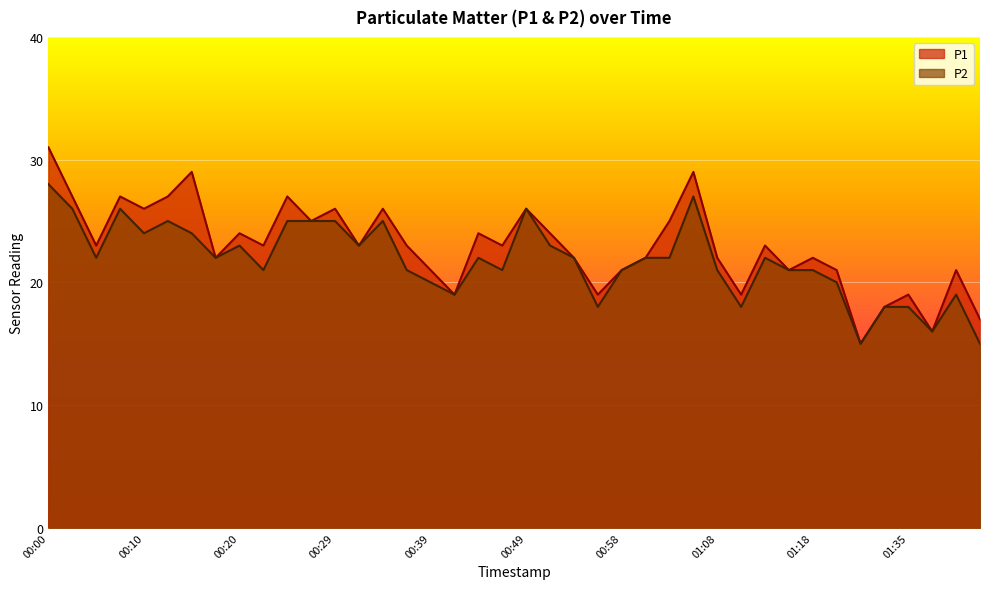

Is it true that P2 equals 35 at 00:08?

False